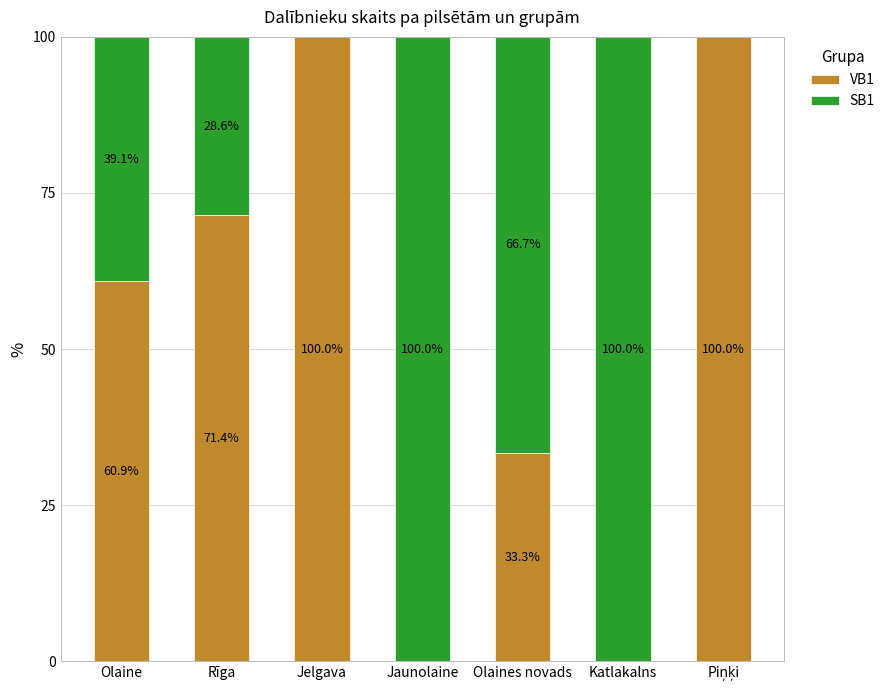

What is the sum of the VB1 values at Jelgava and Olaines novads?

133.3